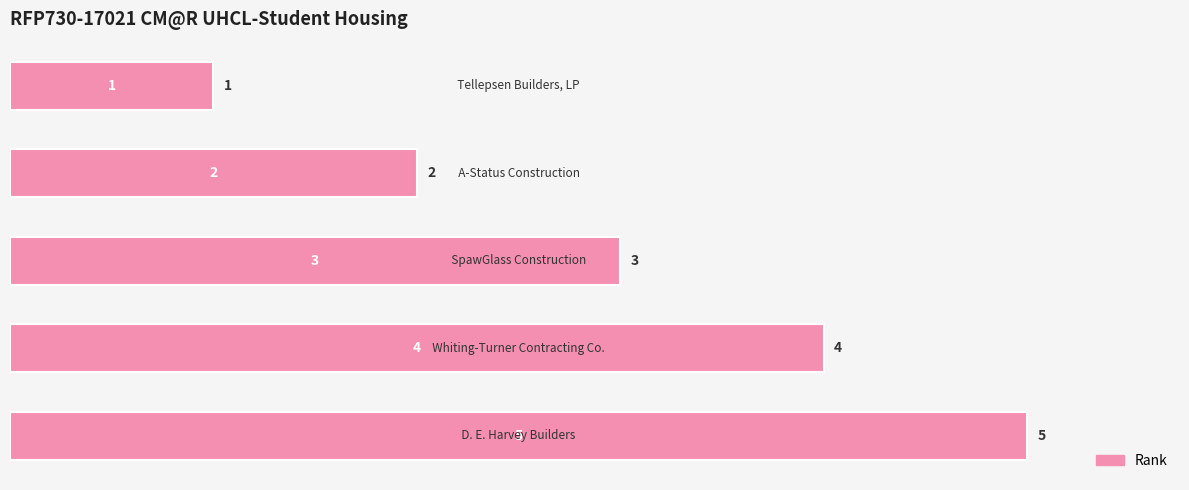

What is the average value?

3